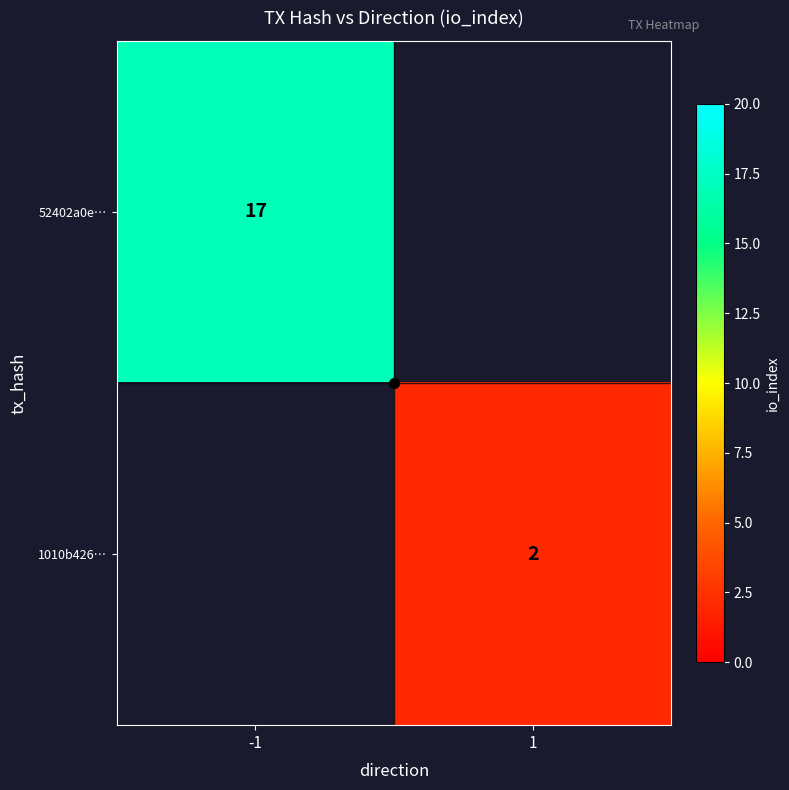

How many values in 52402a0e… are above zero?

1